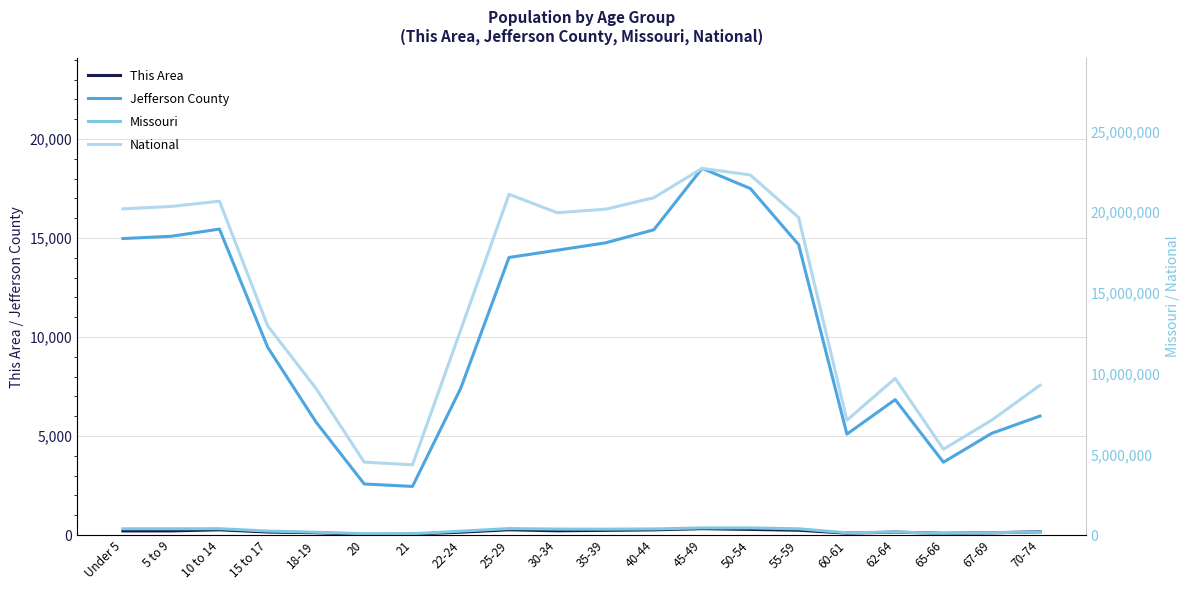

What is the highest value of the Jefferson County series?

18515